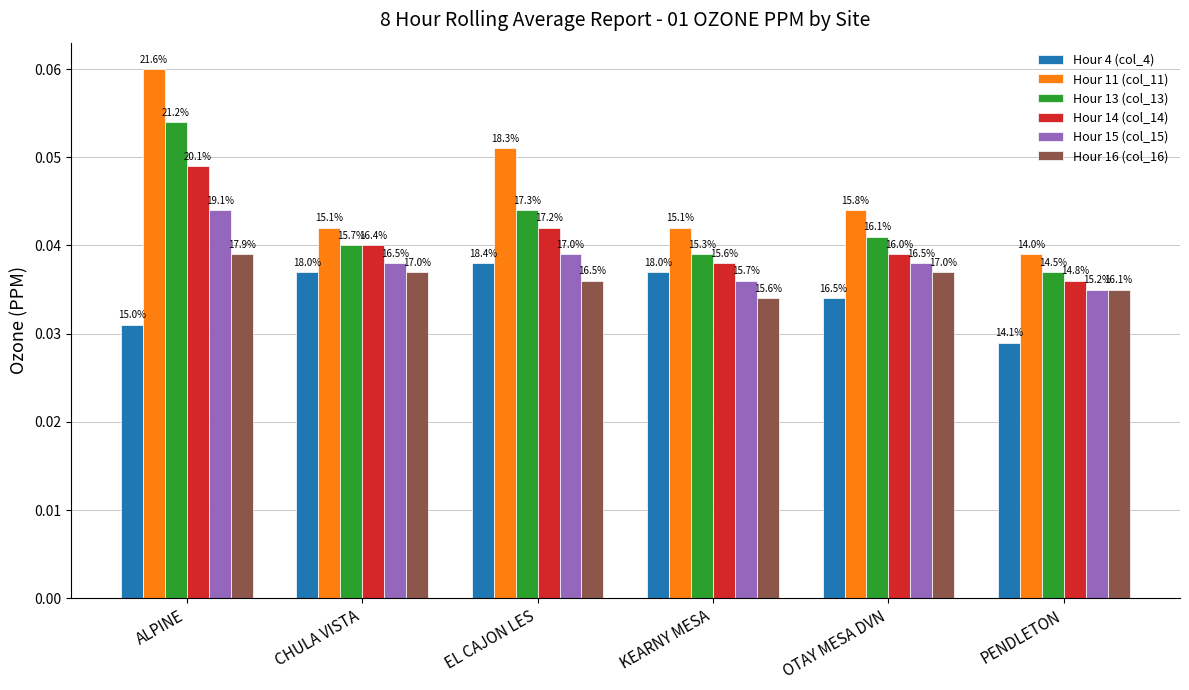

The Hour 11 (col_11) series shows 0.0 at PENDLETON. True or false?

True